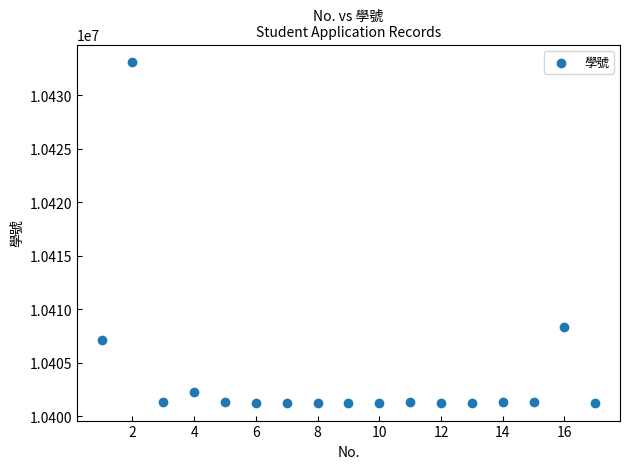

What Y value in the scatter plot is closest to 10417178?

10408316